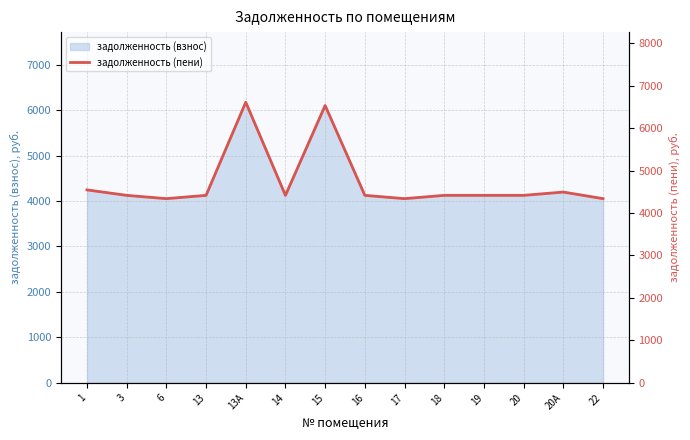

Is it true that the value at 1 is 4544.5?

True